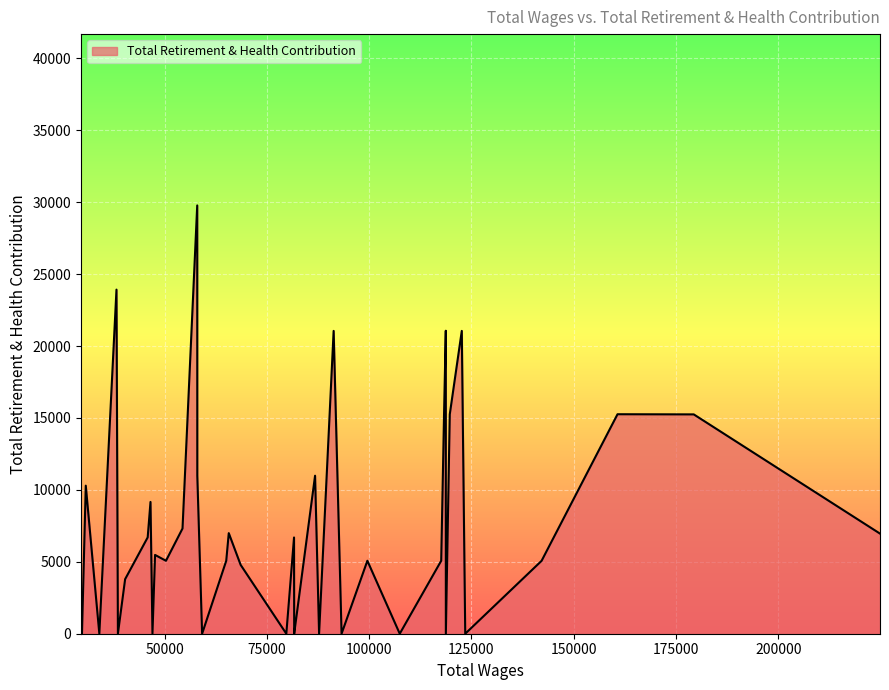

What is the greatest value displayed?

29777